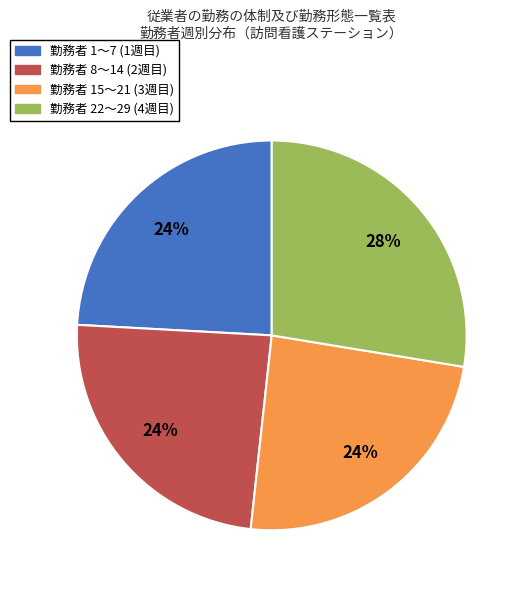

Combined, do 勤務者 22〜29 (4週目) and 勤務者 15〜21 (3週目) account for over 50%?

Yes